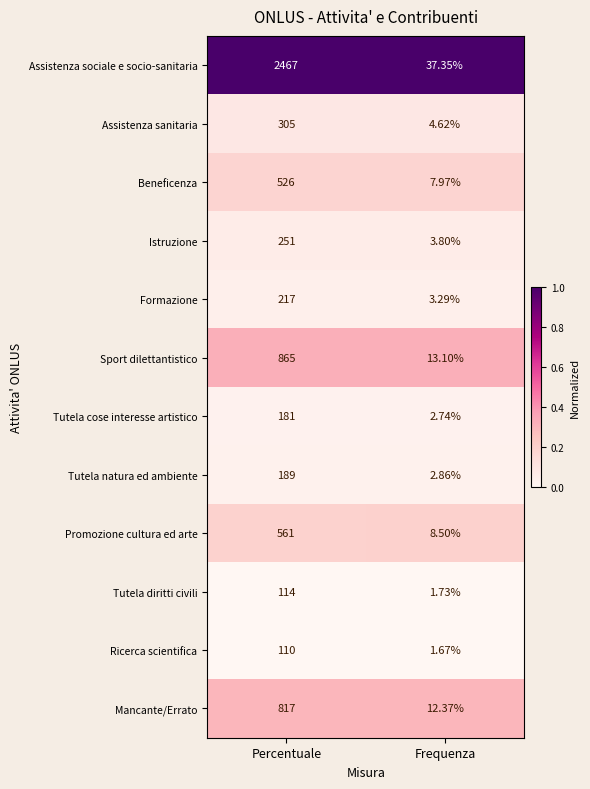

At which label is Tutela diritti civili closest to 57?

Frequenza